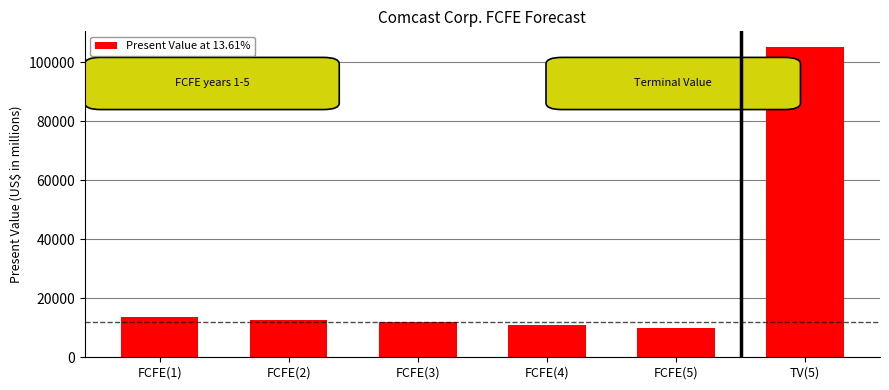

How many bars are there in total?

6